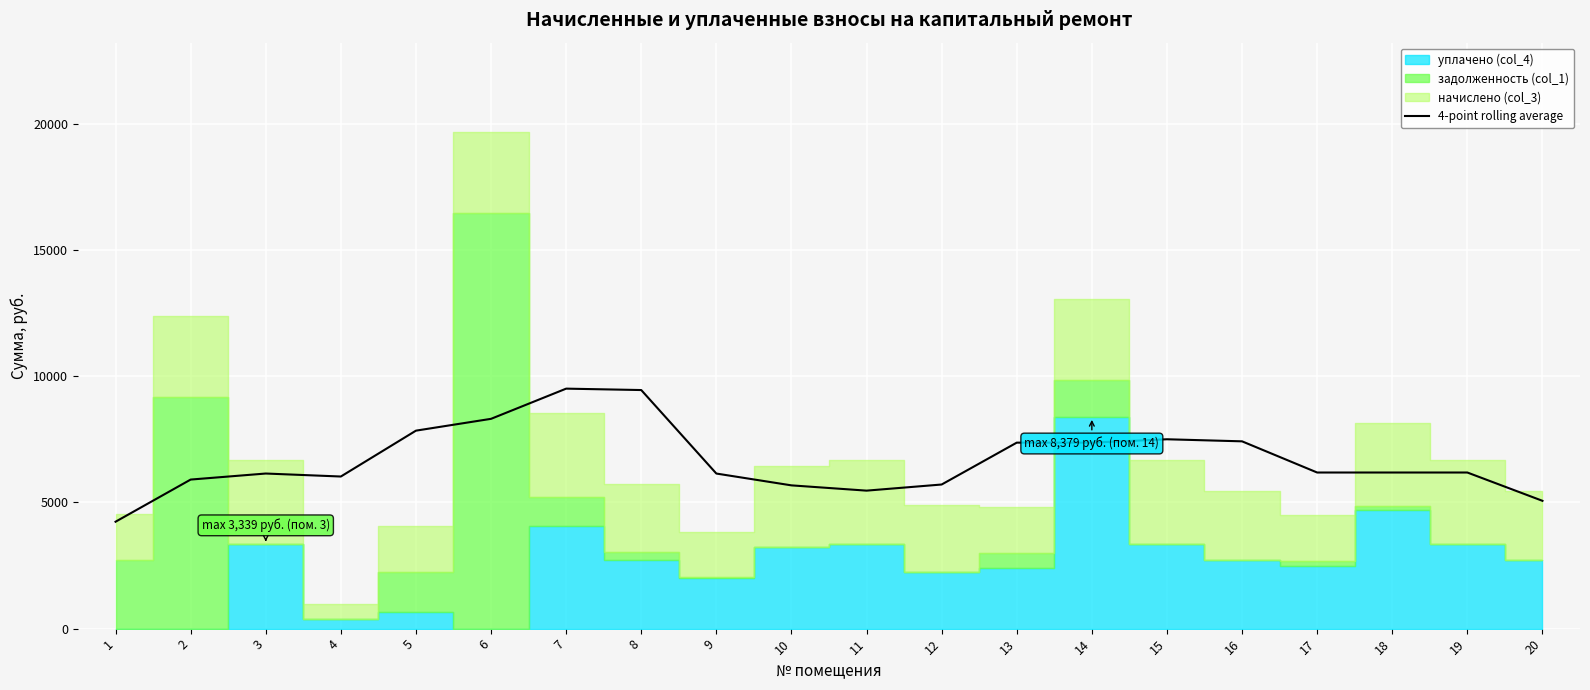

Where does the data first go above 6182?

5